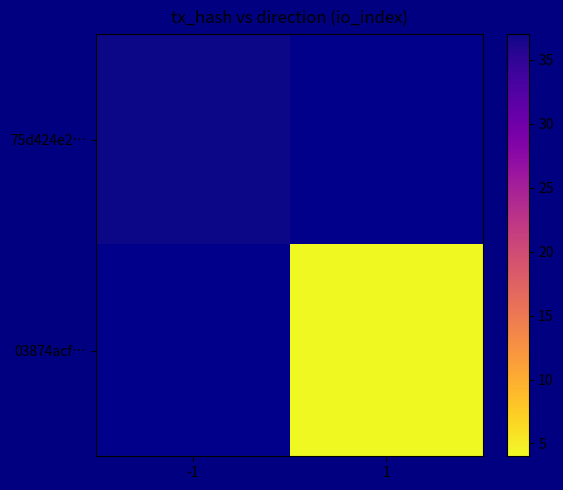

The 75d424e2… series shows 37.0 at -1. True or false?

True